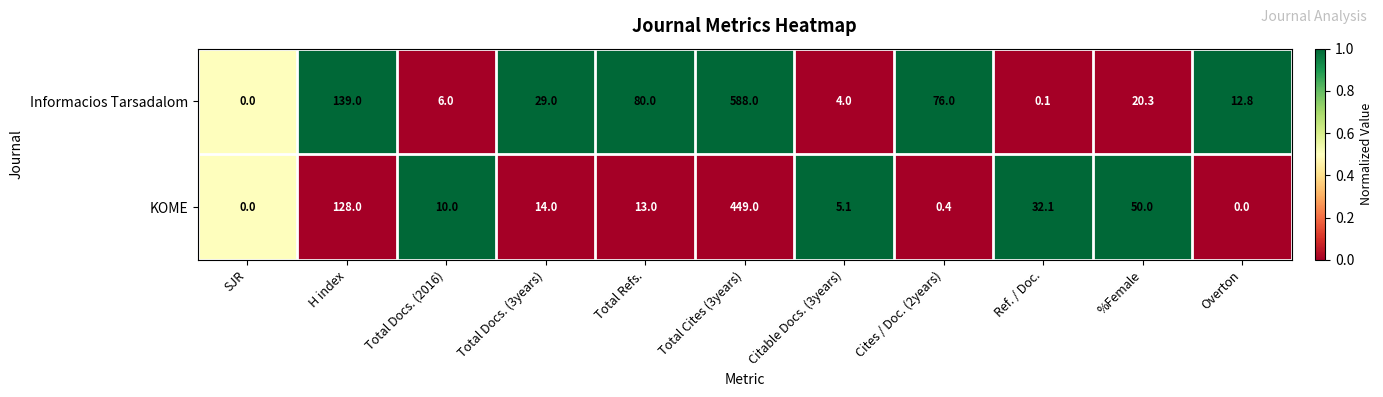

Reading right to left, extract all data points from this chart.

Informacios Tarsadalom: 12.8	20.3	0.1	76.0	4.0	588.0	80.0	29.0	6.0	139.0	0.0
KOME: 0.0	50.0	32.1	0.4	5.1	449.0	13.0	14.0	10.0	128.0	0.0